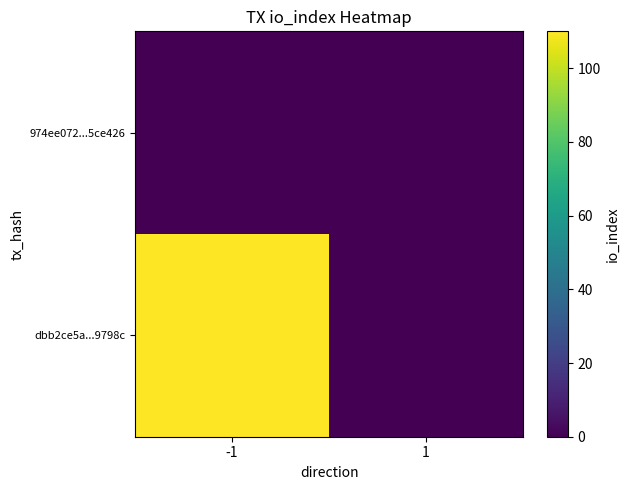

Which category has the highest value across all series?

-1